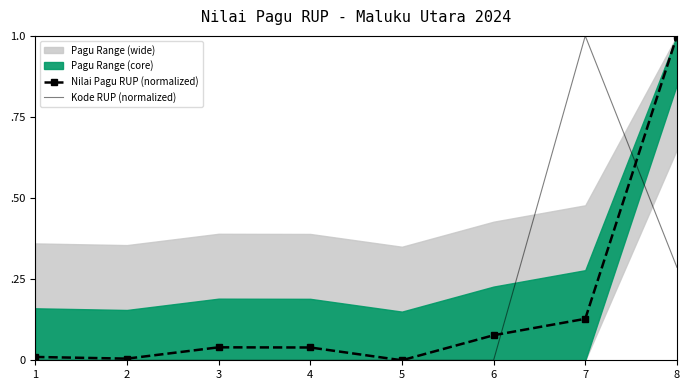

What is the sum of all Nilai Pagu RUP (normalized) values?

1.3